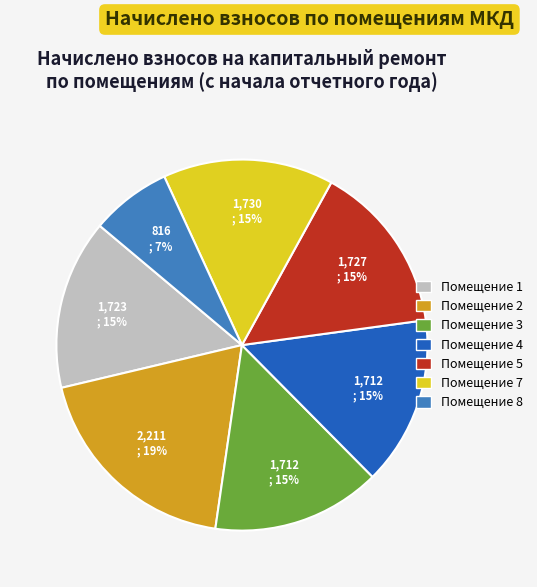

Is there any slice that represents more than half of the pie?

No